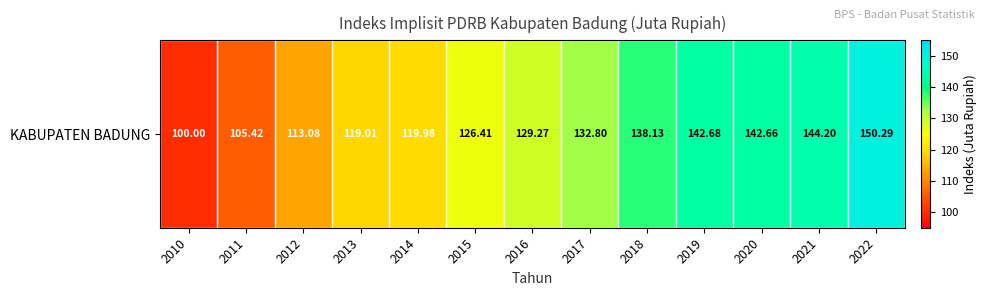

Reading right to left, what are all the values shown in this chart?

150.3	144.2	142.7	142.7	138.1	132.8	129.3	126.4	120.0	119.0	113.1	105.4	100.0